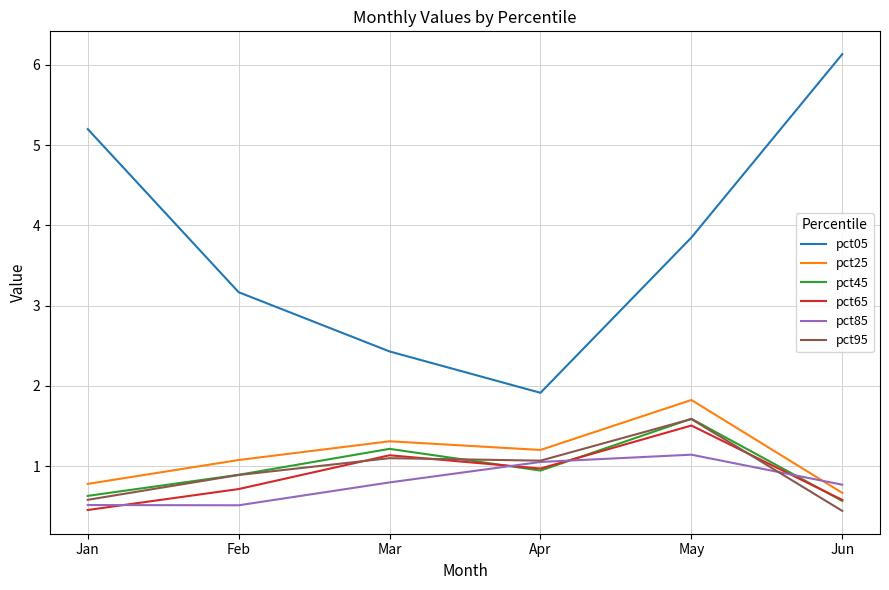

What is the highest value of the pct05 series?

6.1